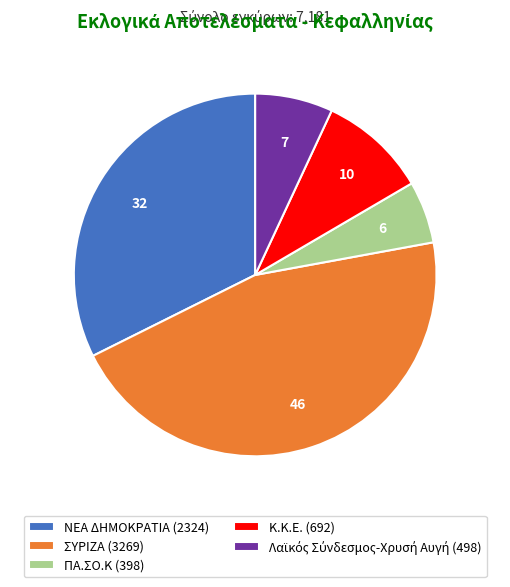

Between ΝΕΑ ΔΗΜΟΚΡΑΤΙΑ (2324) and ΣΥΡΙΖΑ (3269), which is larger?

ΣΥΡΙΖΑ (3269)